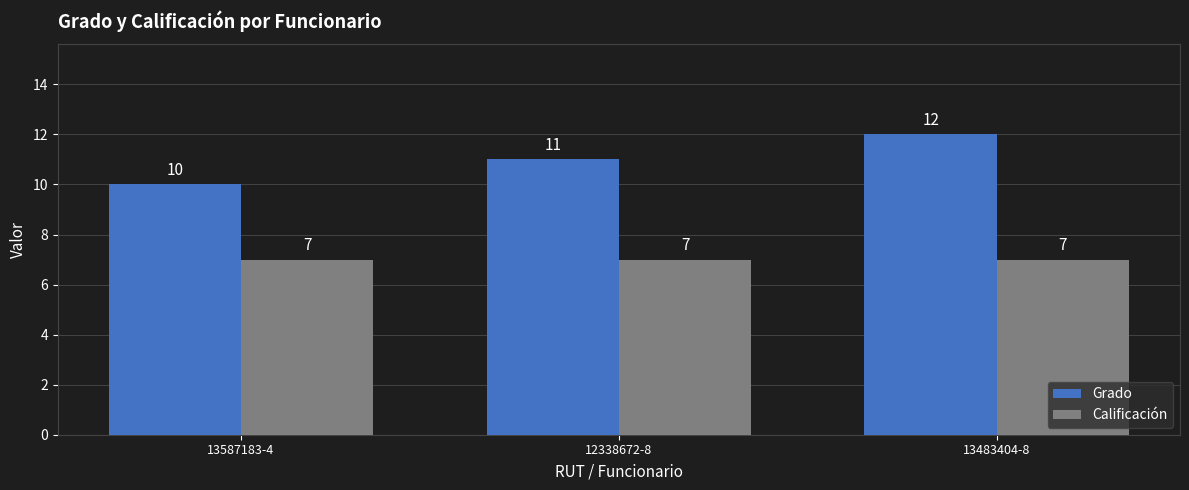

What is the greatest value displayed?

12